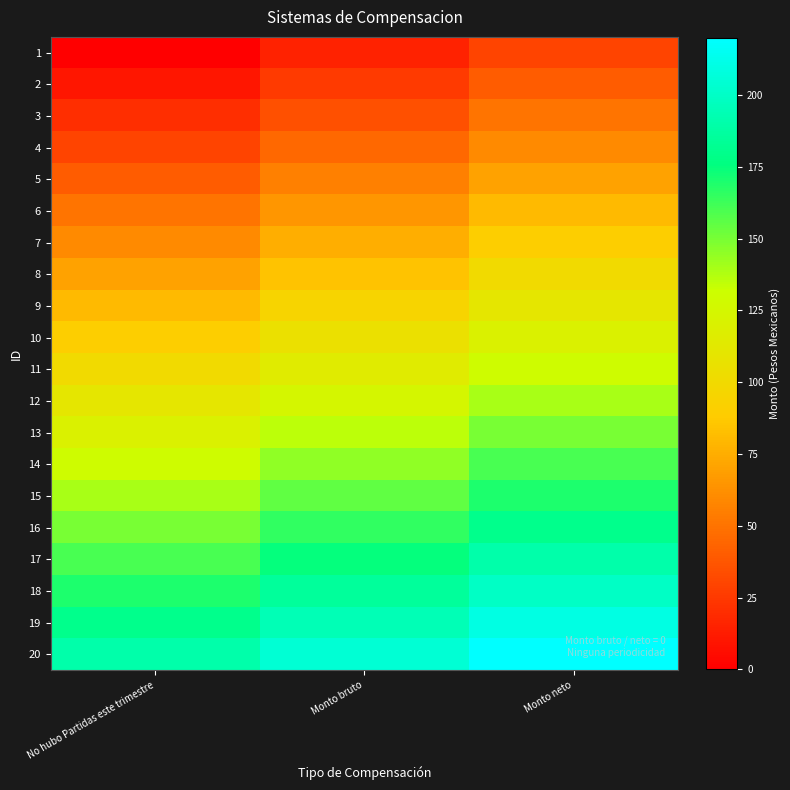

How many distinct data groups are displayed?

20